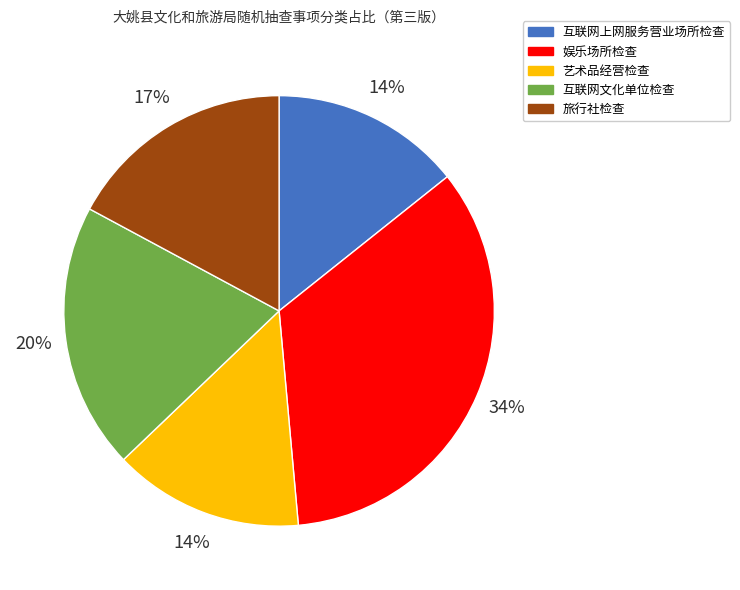

Which has a higher value, 互联网文化单位检查 or 互联网上网服务营业场所检查?

互联网文化单位检查